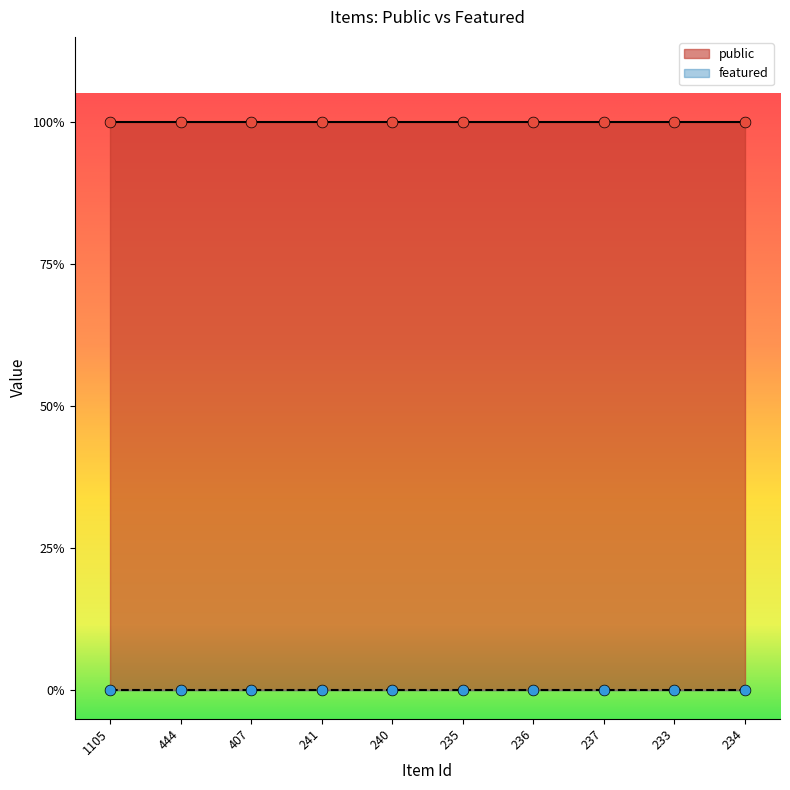

What is the total value across all series at 234?

1